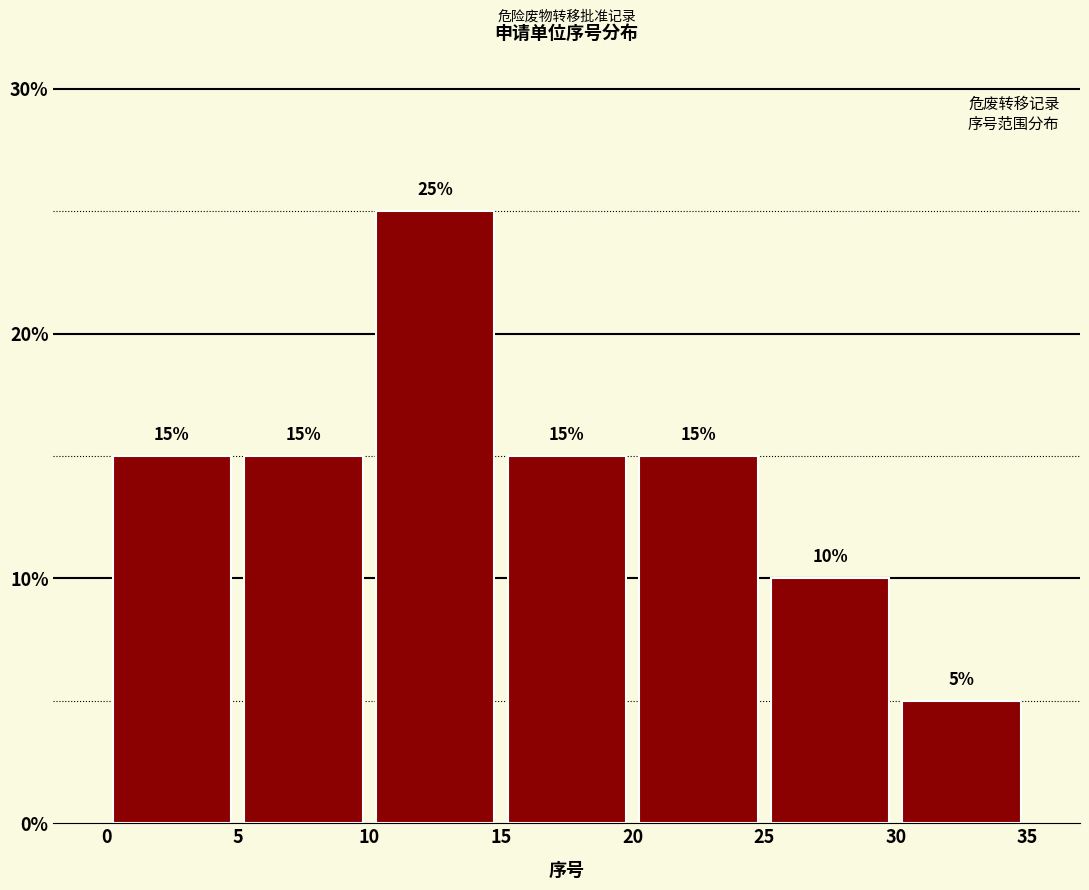

How tall is the bar that spans 0 to 5 on the x-axis?

15